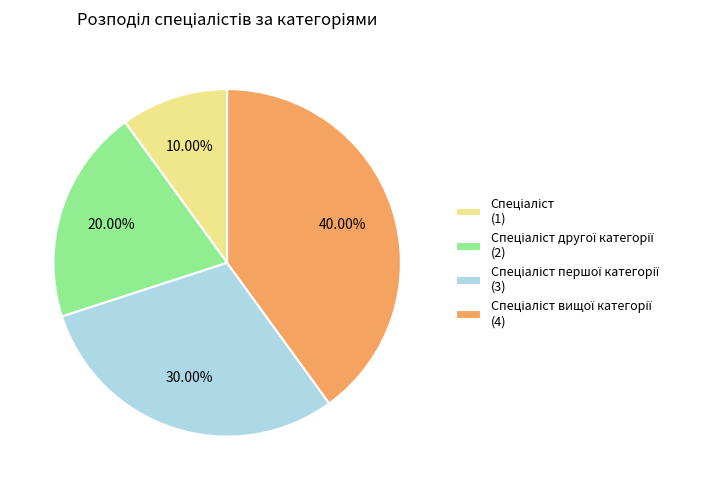

Is there a majority slice in this chart?

No